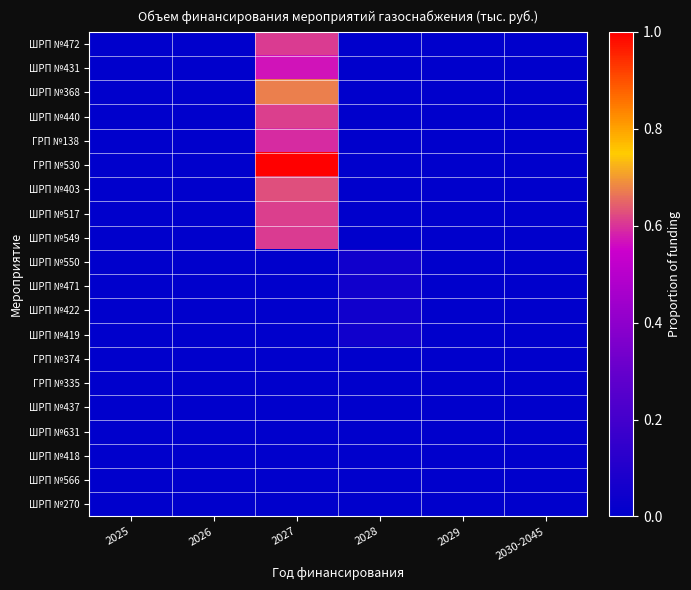

At 2025, list the series in order from smallest to largest.

ШРП №472, ШРП №431, ШРП №368, ШРП №440, ГРП №138, ГРП №530, ШРП №403, ШРП №517, ШРП №549, ШРП №550, ШРП №471, ШРП №422, ШРП №419, ГРП №374, ГРП №335, ШРП №437, ШРП №631, ШРП №418, ШРП №566, ШРП №270